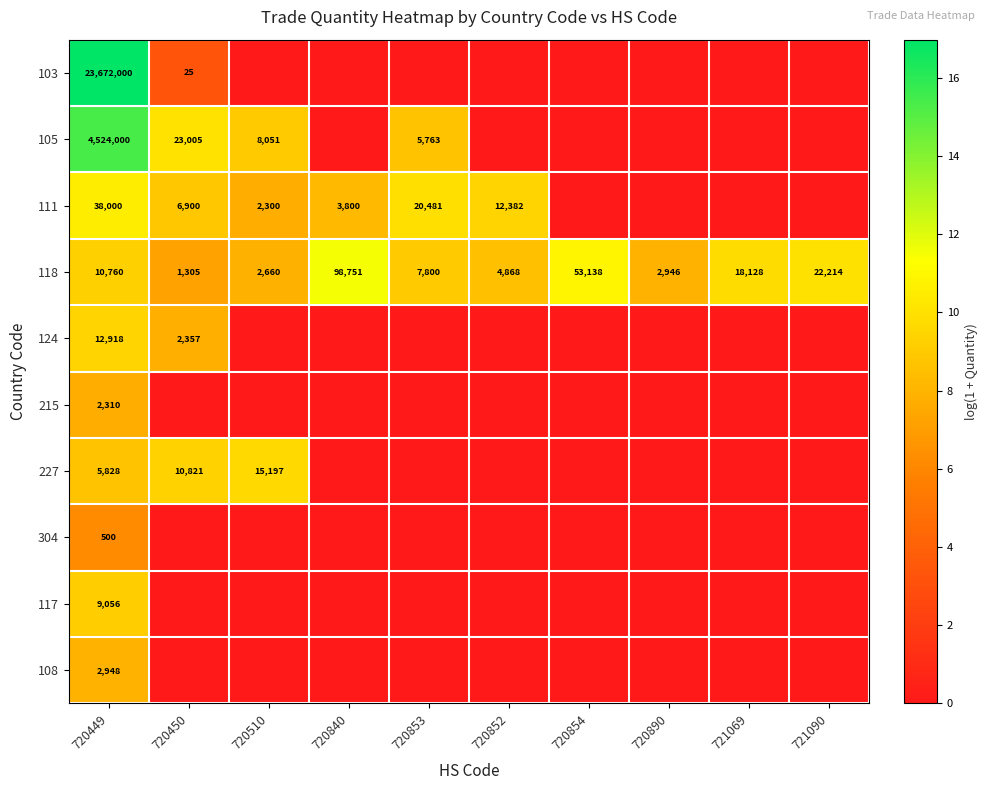

The value of 111 at 720510 is 2300. True or false?

True